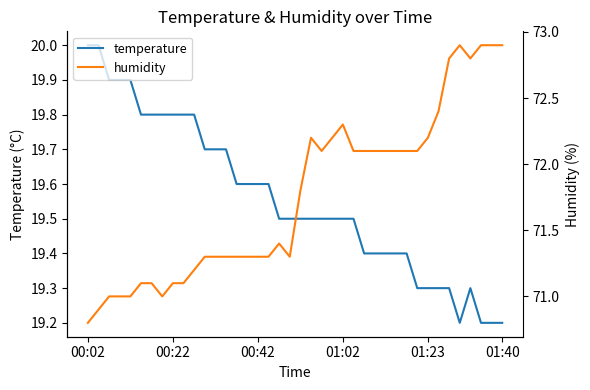

What is the lowest value of the temperature series?

19.2